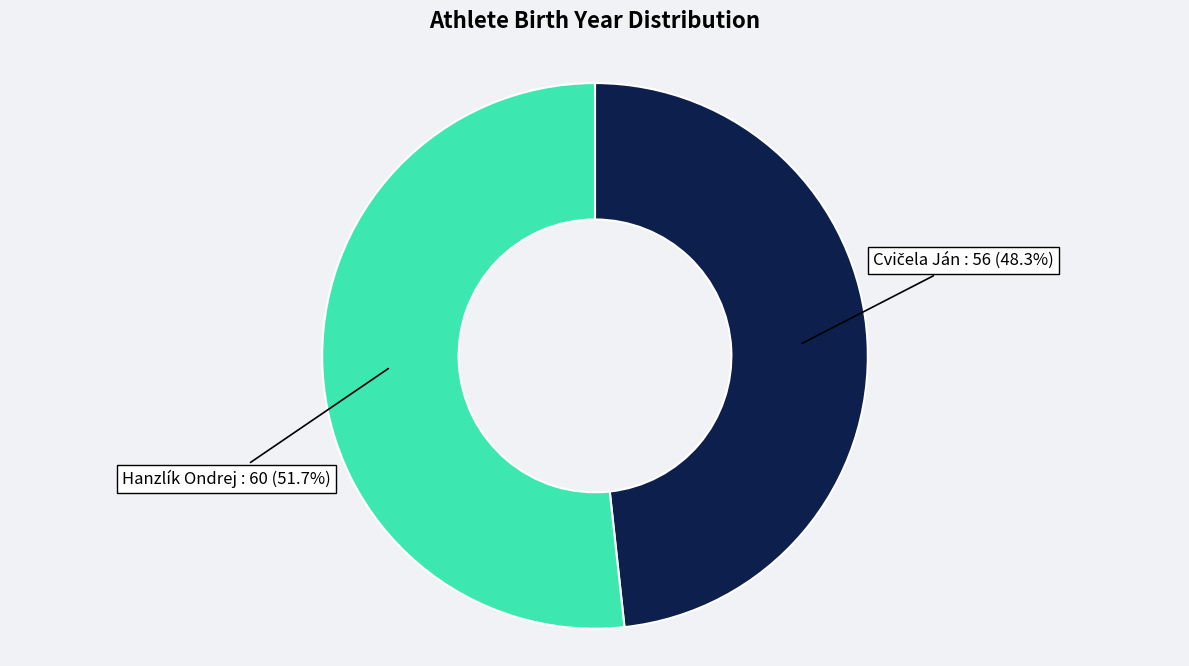

What portion of the pie excludes Hanzlík Ondrej?

48.3%